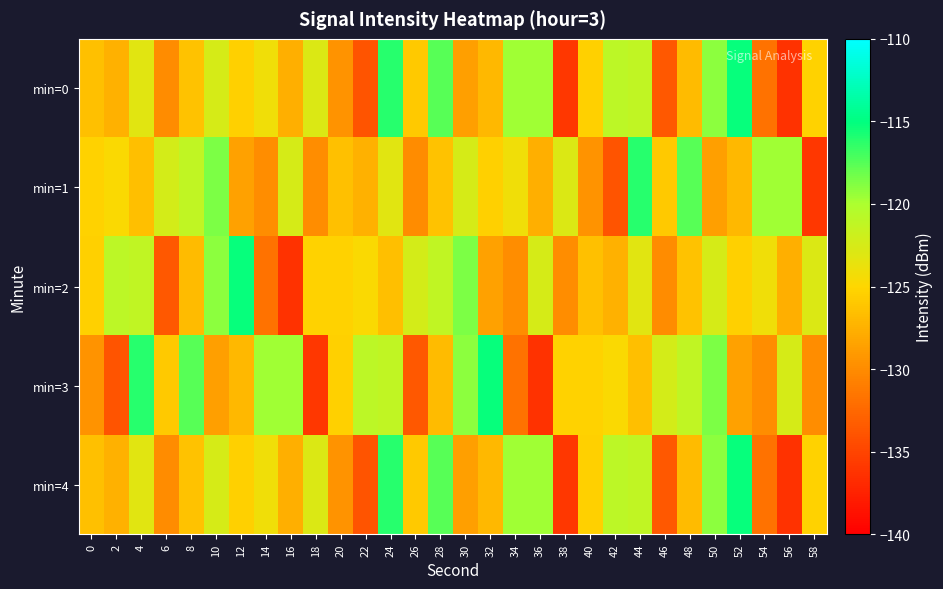

Between 24 and 54, which series saw the biggest shift?

min=0